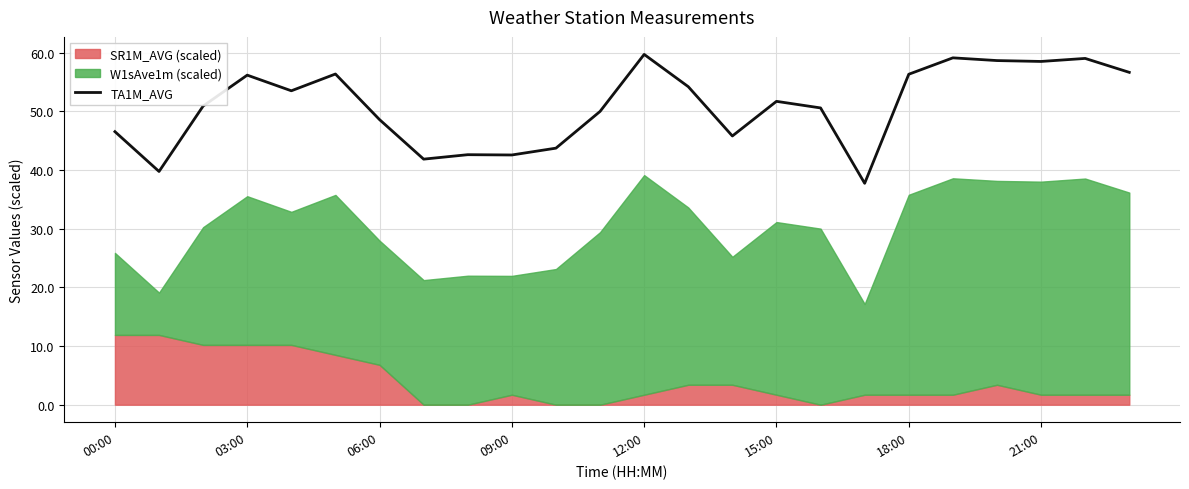

What is the value of the 18th point from the left?

37.7